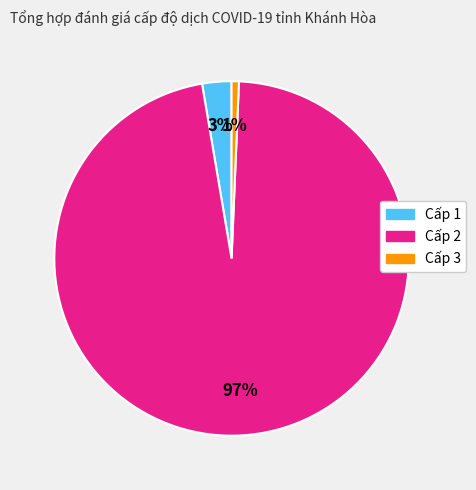

How many slices are in this pie chart?

3